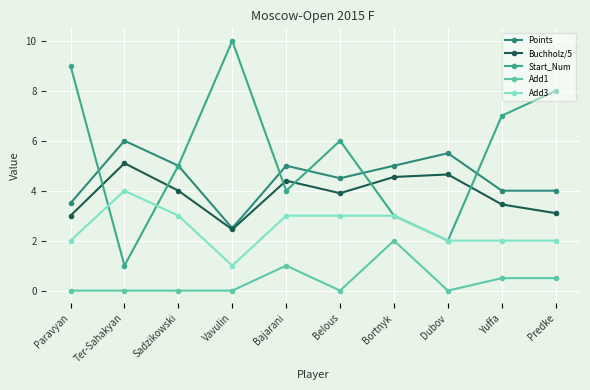

True or false: Buchholz/5 and Add3 cross at least once.

False